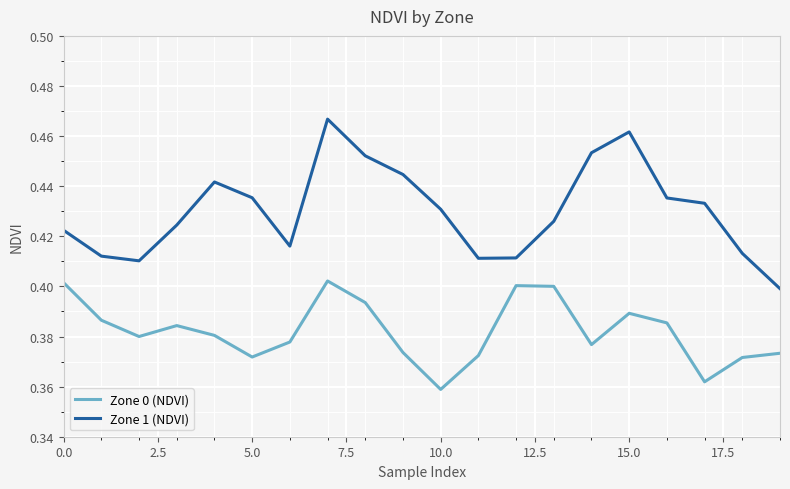

List the series in order of their peak value, lowest first.

Zone 0 (NDVI), Zone 1 (NDVI)